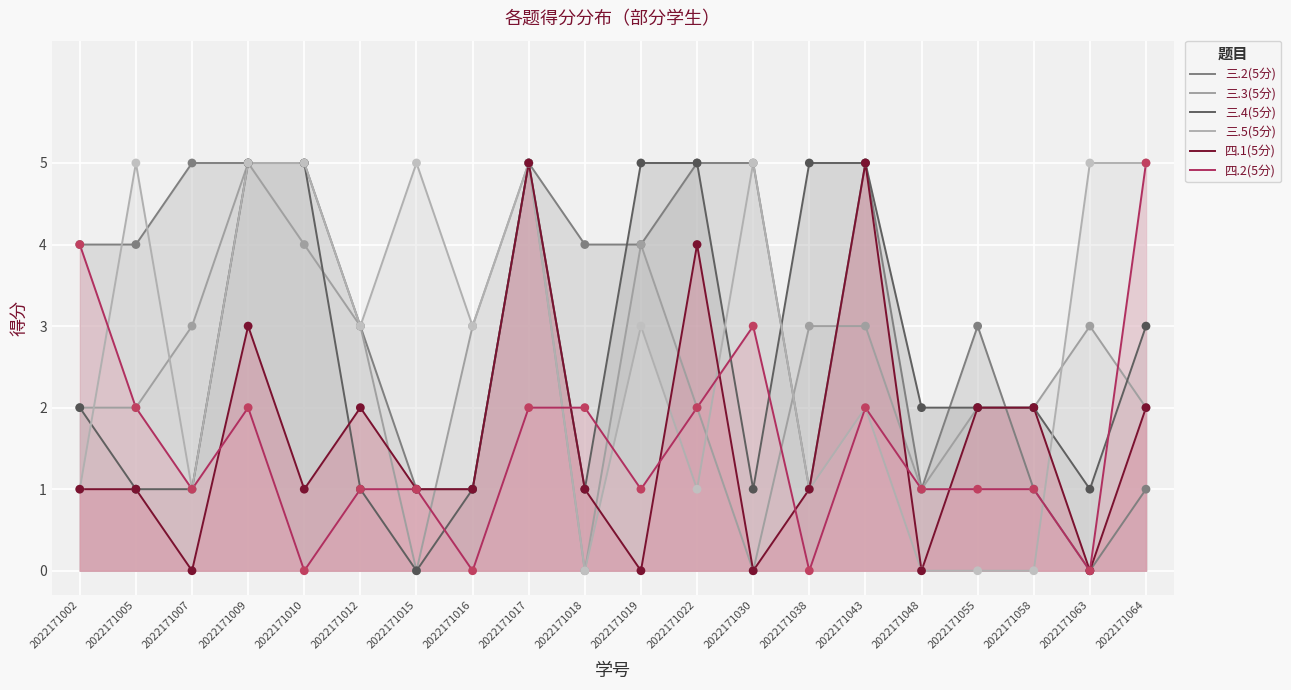

Which series has the largest total across all categories?

三.2(5分)